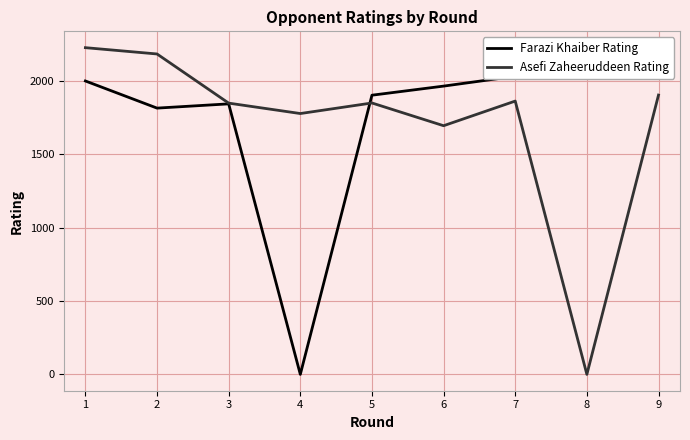

Which series has the largest range (max minus min)?

Asefi Zaheeruddeen Rating